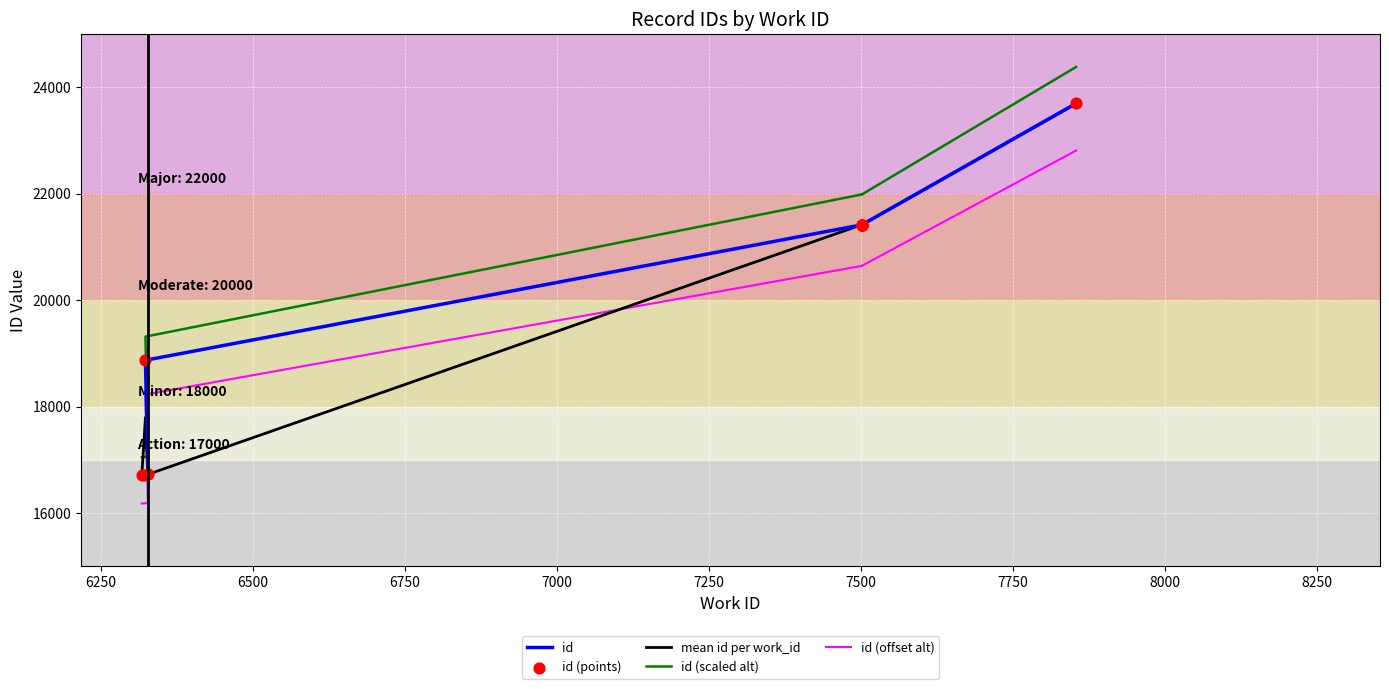

Approximately how many times larger is the value at 7854 compared to 6327?

1.4